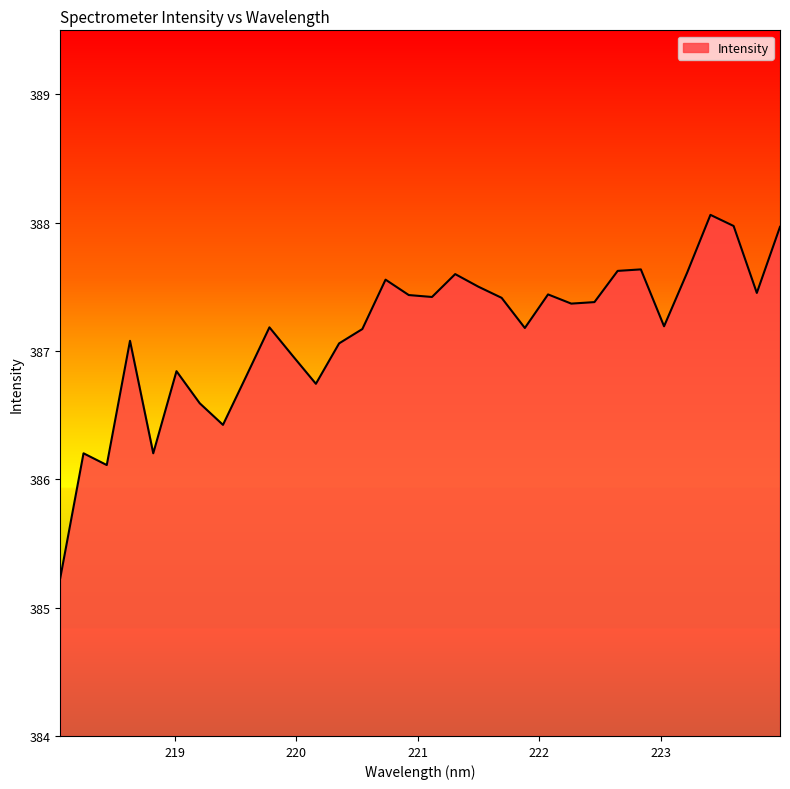

What is the minimum value shown in the chart?

385.2